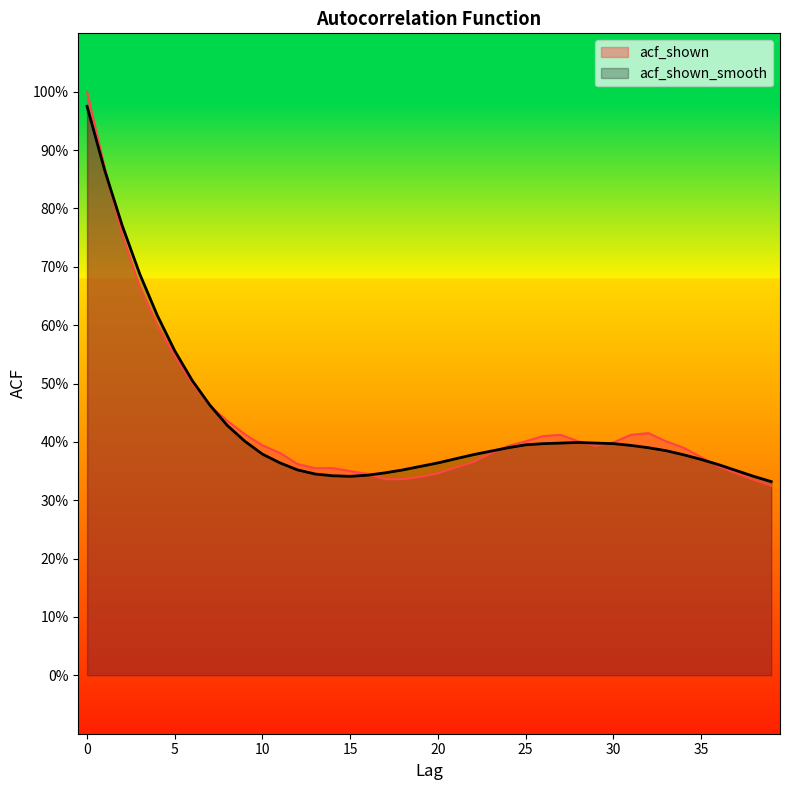

At which label is acf_shown closest to 0?

39